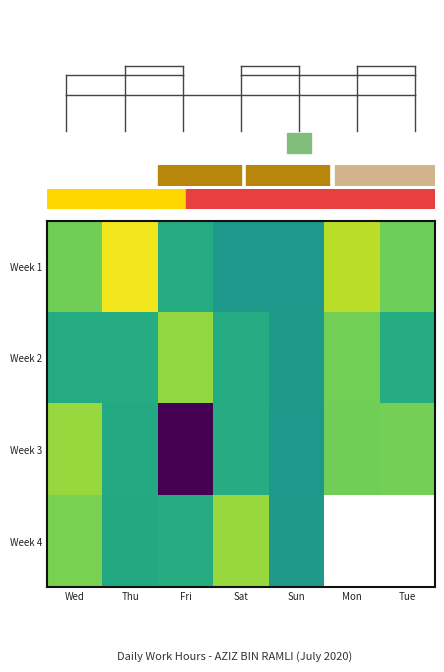

How many categories are shown in the chart?

7